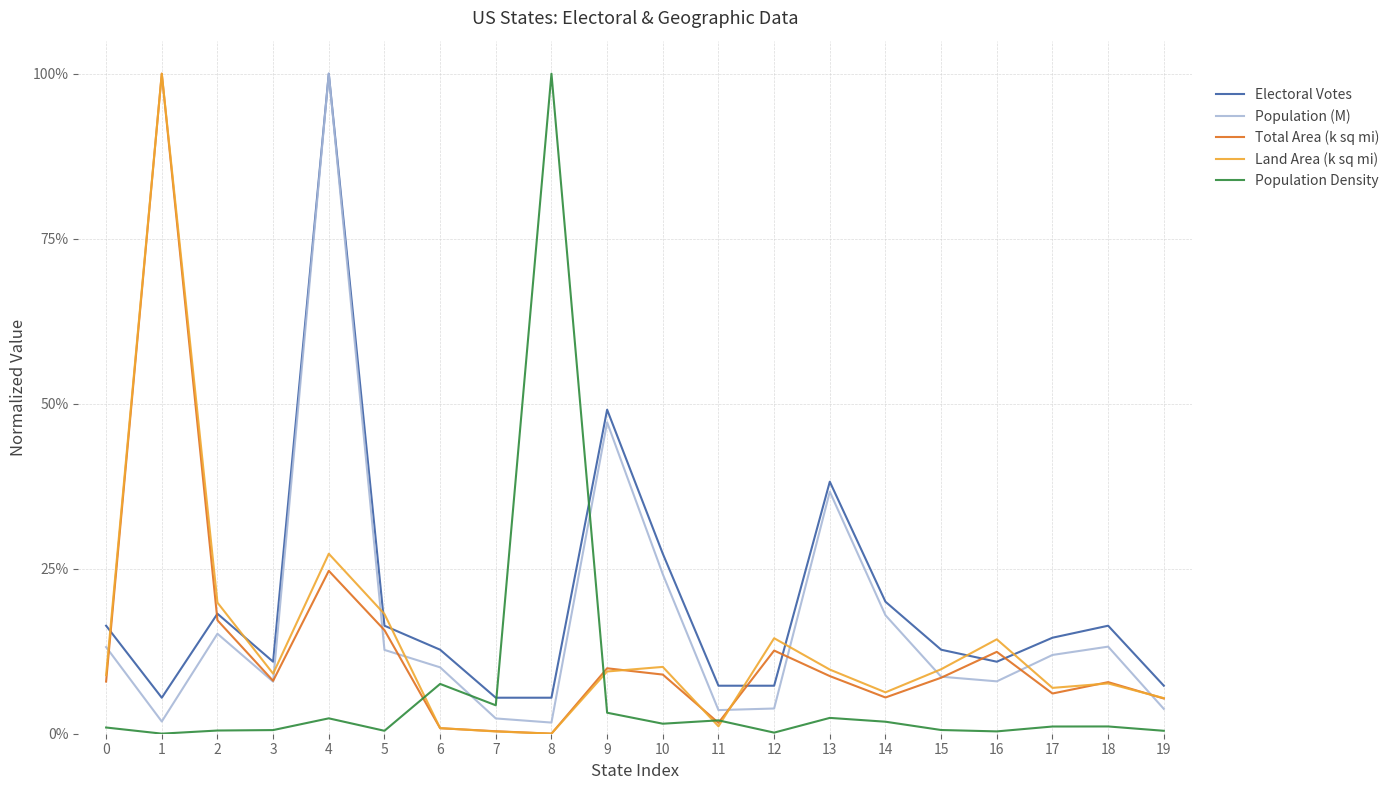

Does the chart display data point markers on the line(s)?

No